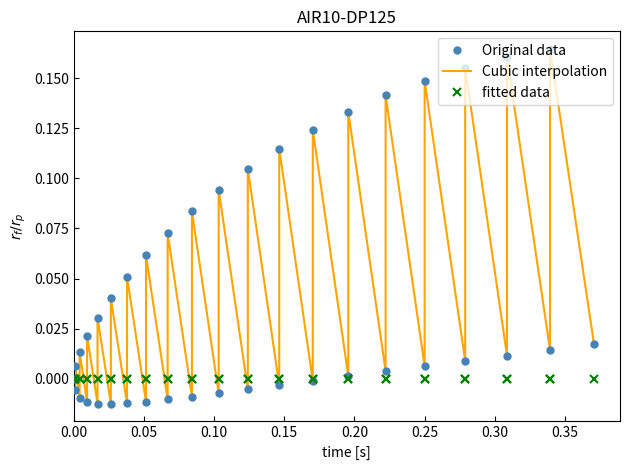

After their last crossing, which series has the higher values: Original data or fitted data?

Original data